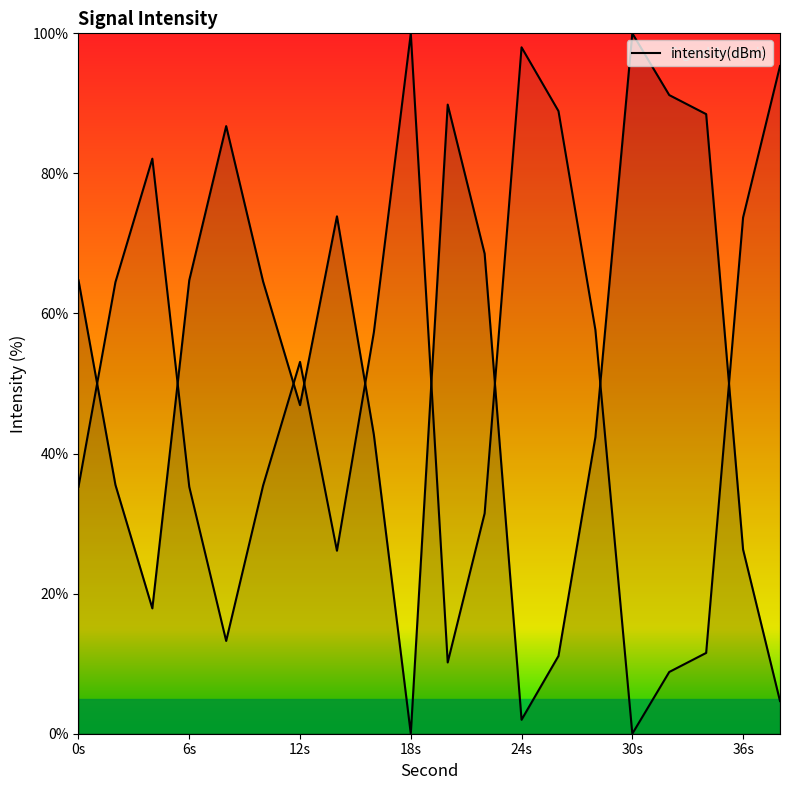

How many lines are shown in the chart?

1